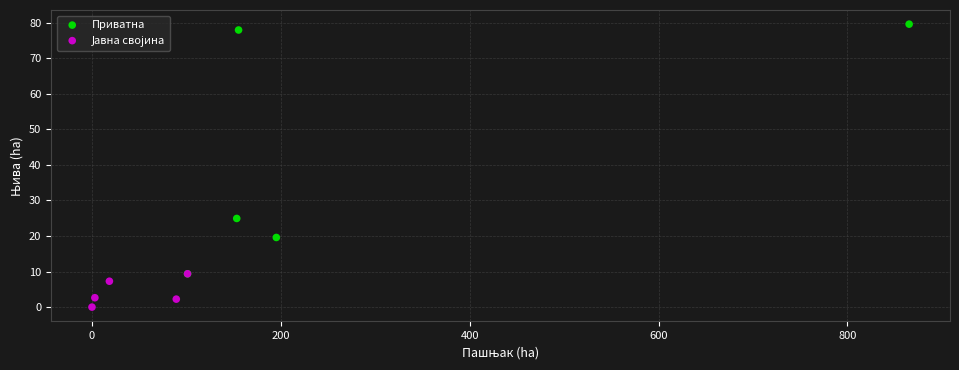

Which series contains the highest Y value?

Приватна